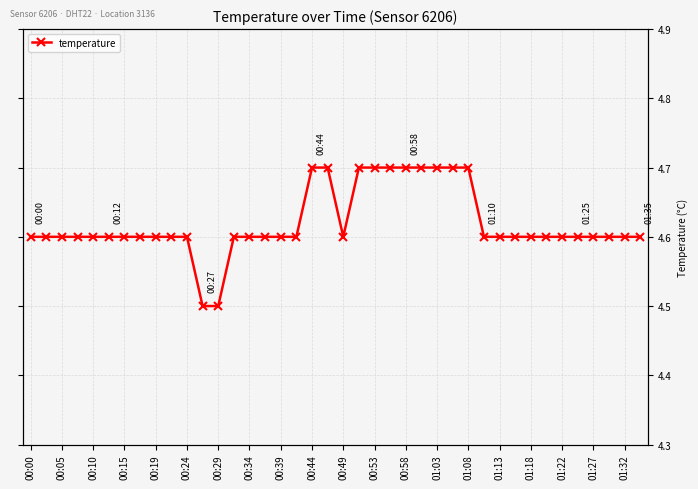

The chart shows a value of 2.3 at 00:24. True or false?

False